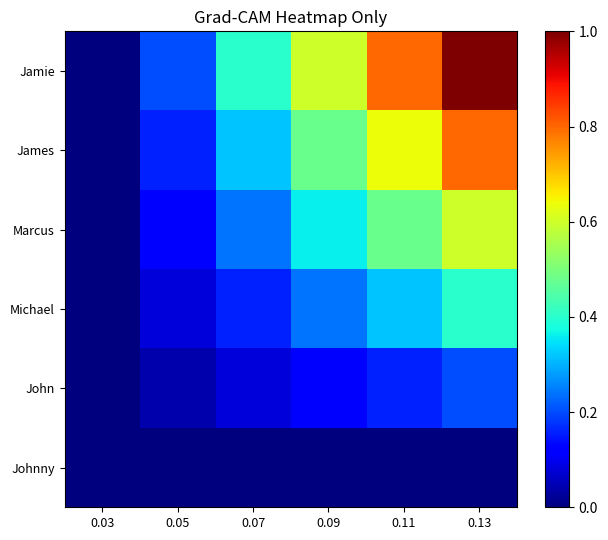

Reading left to right, list all the values displayed in this chart.

Jamie: 0.03=0.0	0.05=0.2	0.07=0.4	0.09=0.6	0.11=0.8	0.13=1.0
James: 0.03=0.0	0.05=0.2	0.07=0.3	0.09=0.5	0.11=0.6	0.13=0.8
Marcus: 0.03=0.0	0.05=0.1	0.07=0.2	0.09=0.4	0.11=0.5	0.13=0.6
Michael: 0.03=0.0	0.05=0.1	0.07=0.2	0.09=0.2	0.11=0.3	0.13=0.4
John: 0.03=0.0	0.05=0.0	0.07=0.1	0.09=0.1	0.11=0.2	0.13=0.2
Johnny: 0.03=0.0	0.05=0.0	0.07=0.0	0.09=0.0	0.11=0.0	0.13=0.0